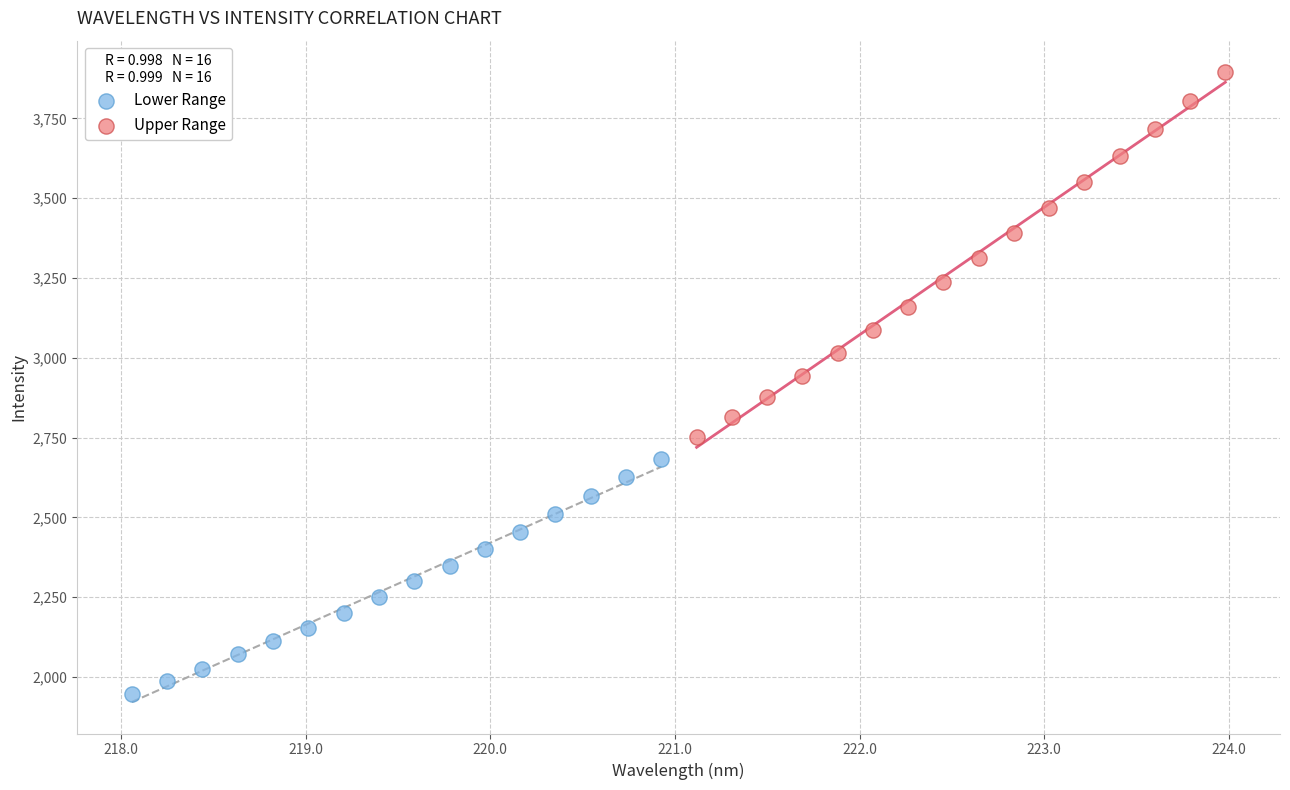

Which series has the largest Y range (max minus min)?

Upper Range